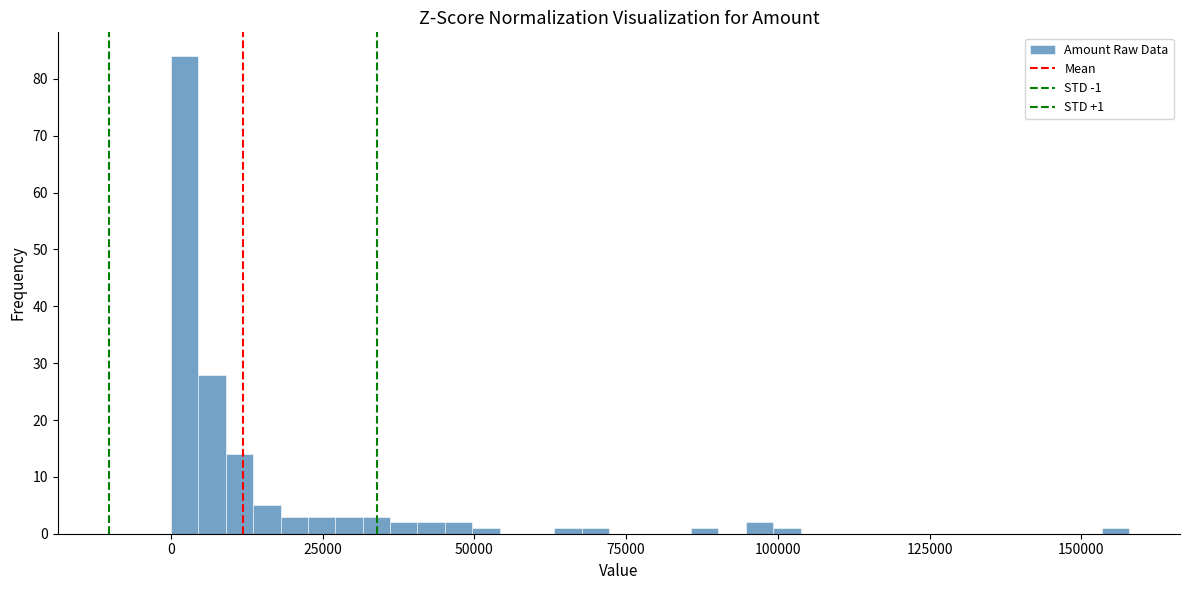

Around what value on the x-axis is the tallest bar? Give the approximate position of its centre, as read against the axis.

0